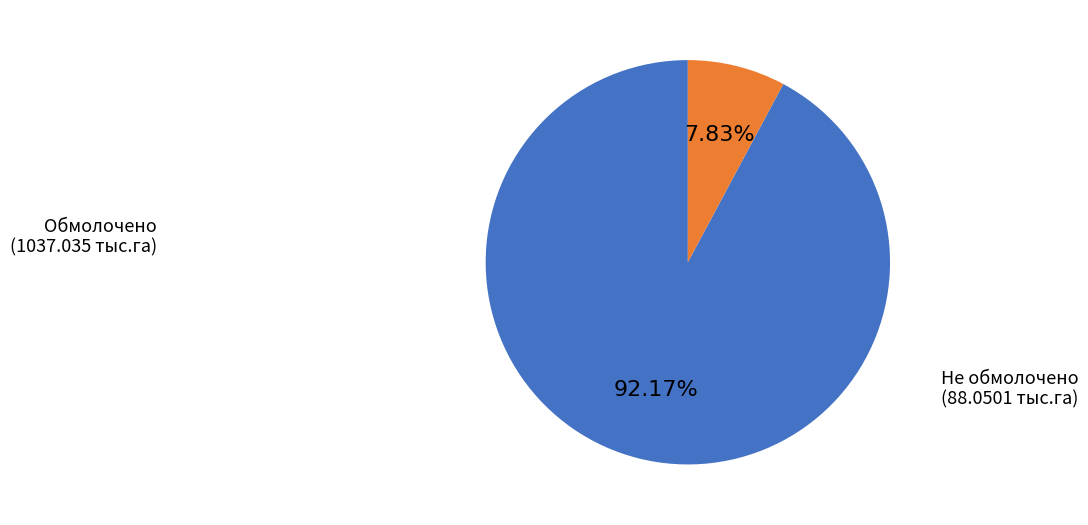

Is there any slice that represents more than half of the pie?

Yes